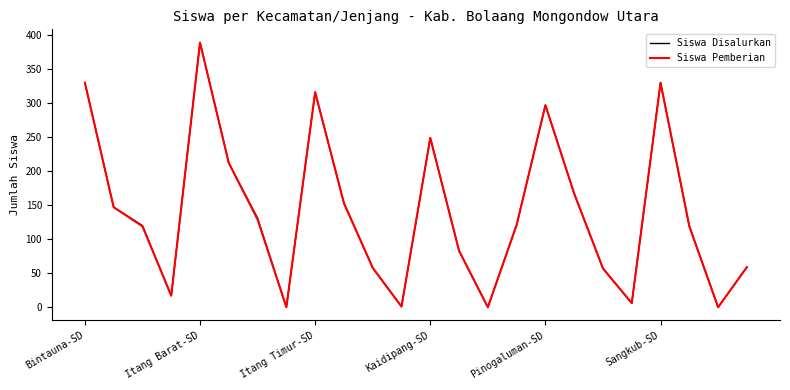

How many categories are shown in the chart?

24